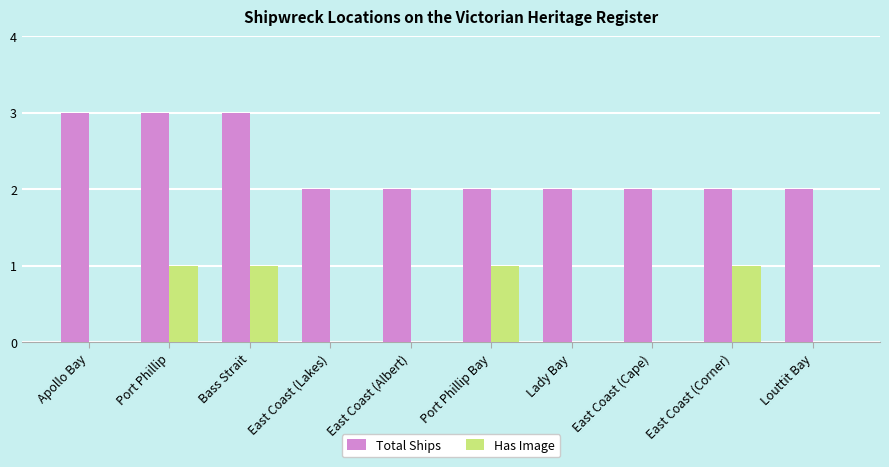

How many Has Image values are between 0 and 1?

10